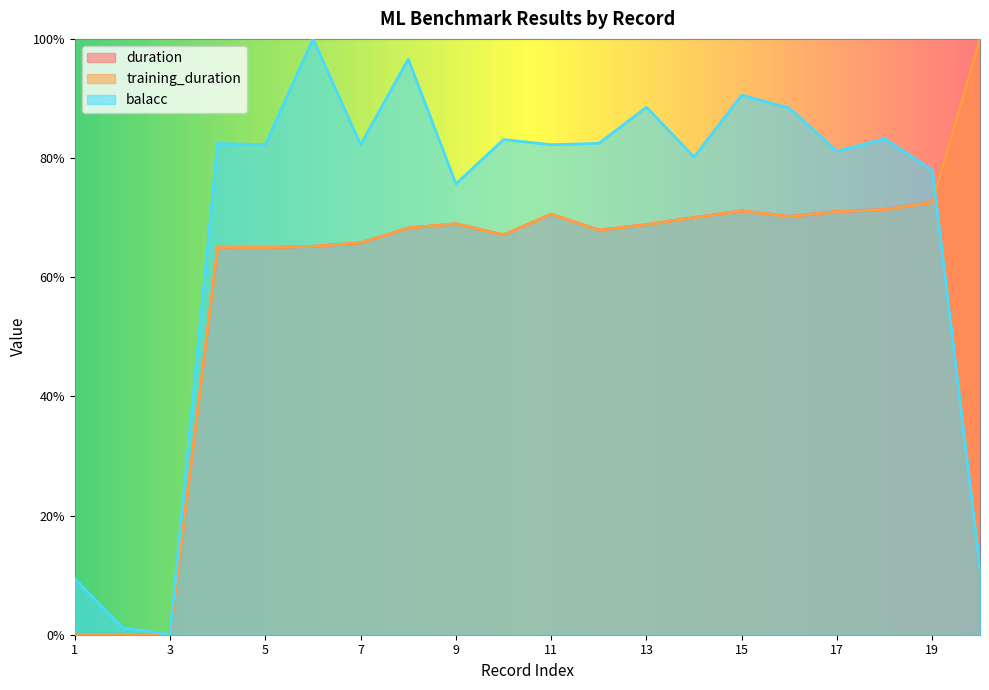

What is the difference between the maximum and minimum values in the training_duration series?

1.0